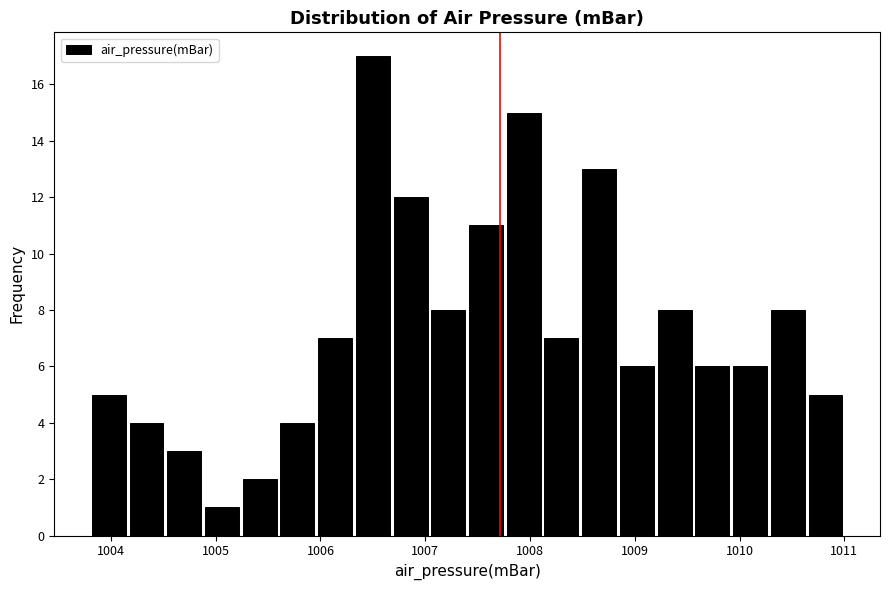

Read against the x-axis, roughly where is the centre of the tallest bar?

1006.5